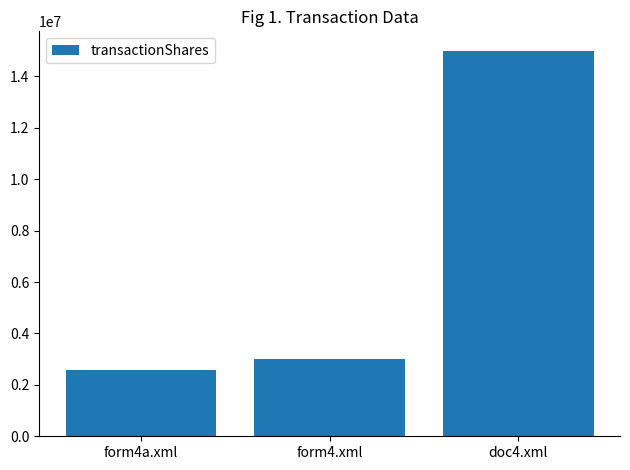

Is it true that the value at form4.xml is 5131527?

False